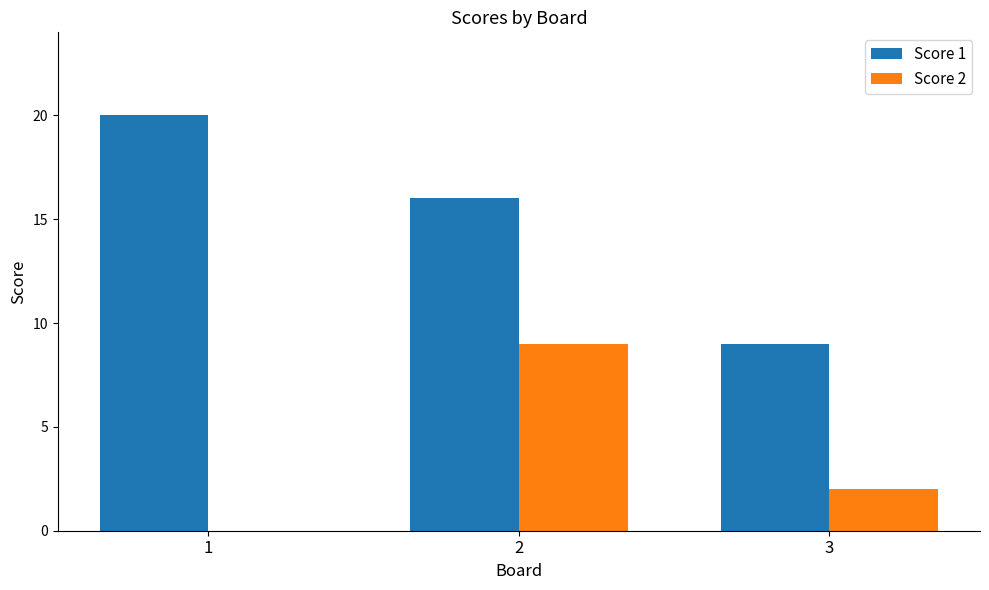

Does the chart contain stacked bars?

No